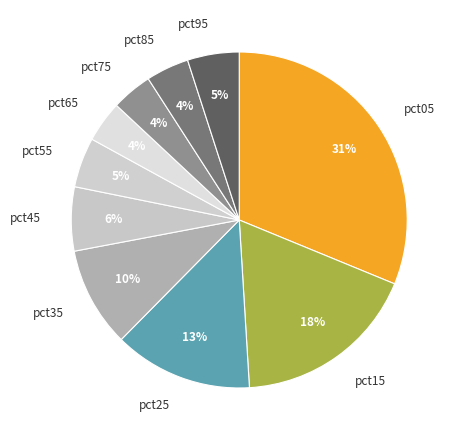

Is it true that pct35 is 1% of the pie?

False